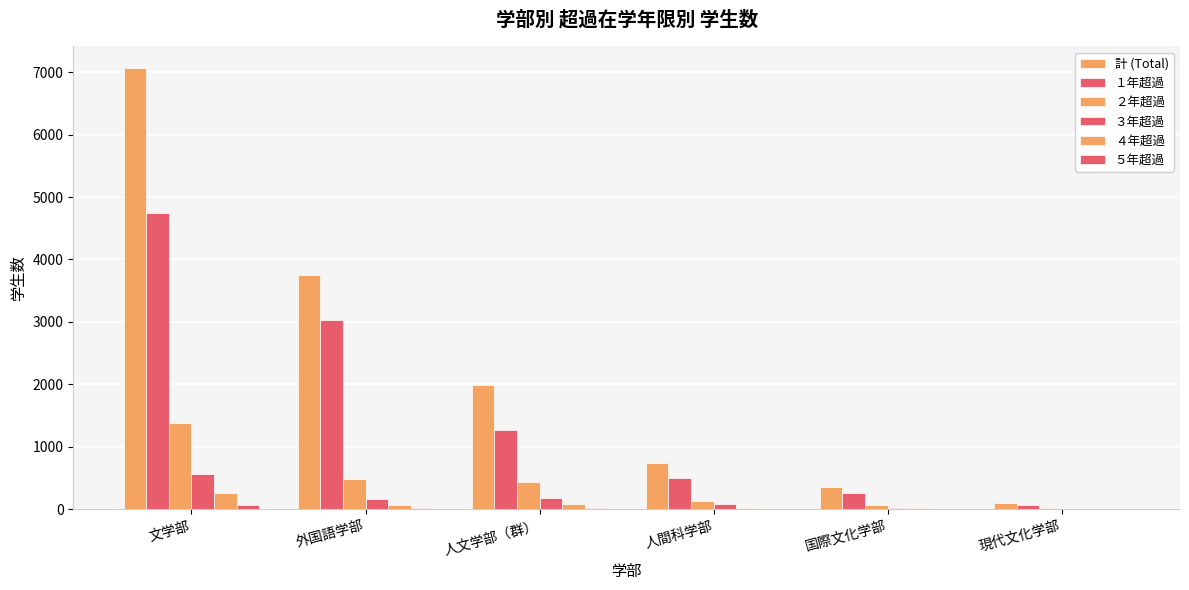

Which category has the highest value in the ２年超過 series?

文学部